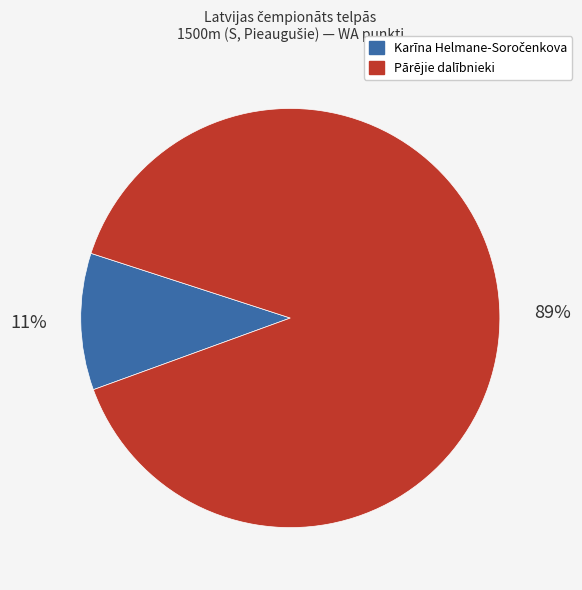

Is there a majority slice in this chart?

Yes